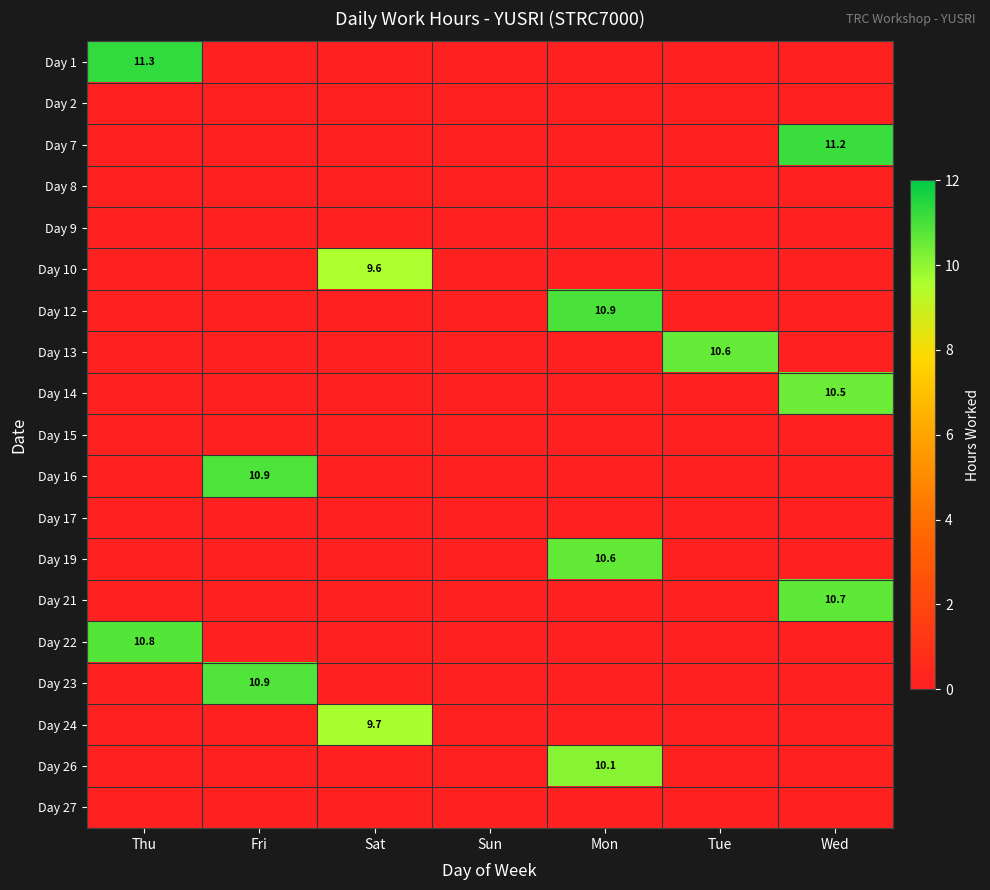

What is the total value across all series at Thu?

22.1